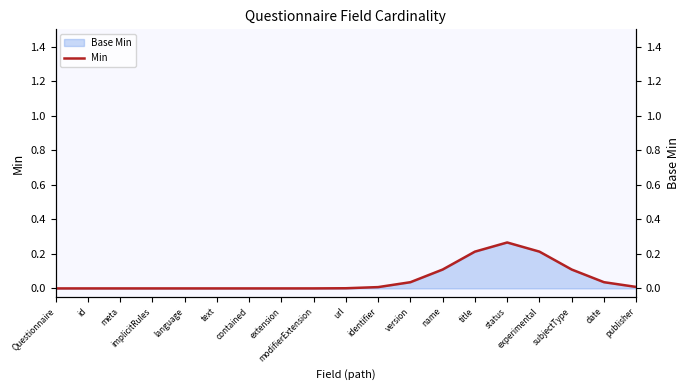

Which has a higher value, extension or contained?

extension